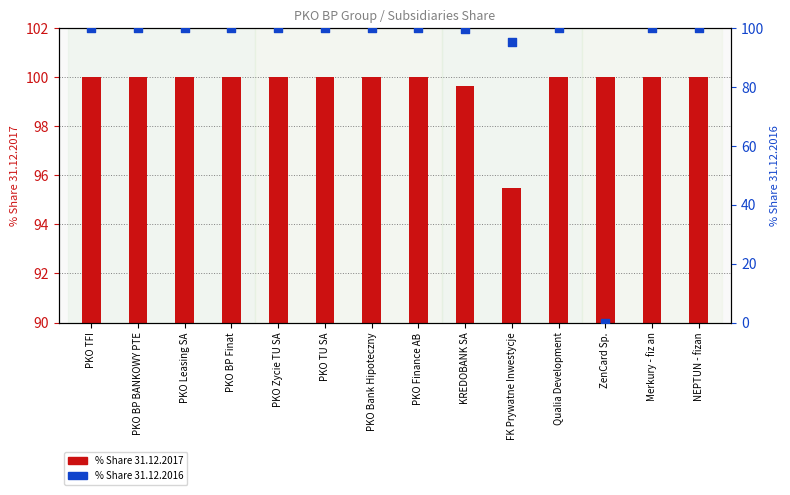

What are all the series names shown in the legend?

% Share 31.12.2017, % Share 31.12.2016